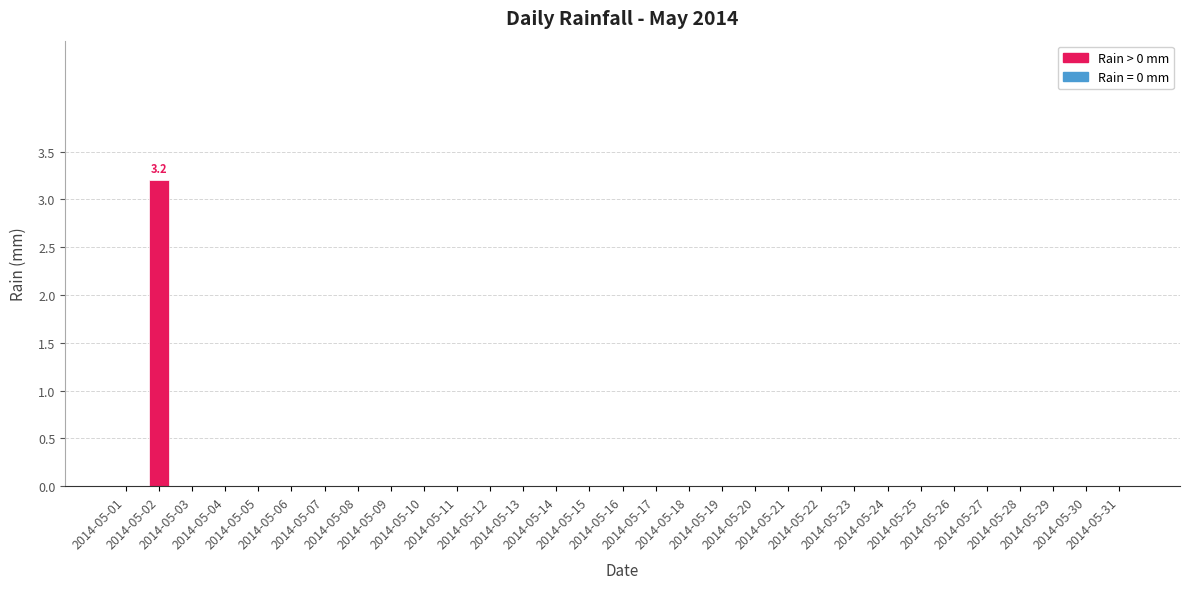

Is it true that the value at 2014-05-08 is 1.7?

False